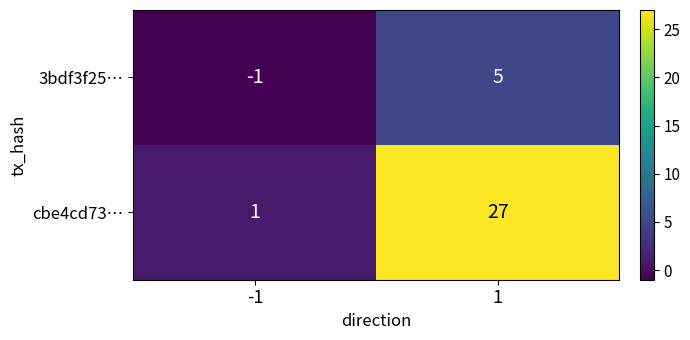

What is the highest value of the cbe4cd73… series?

27